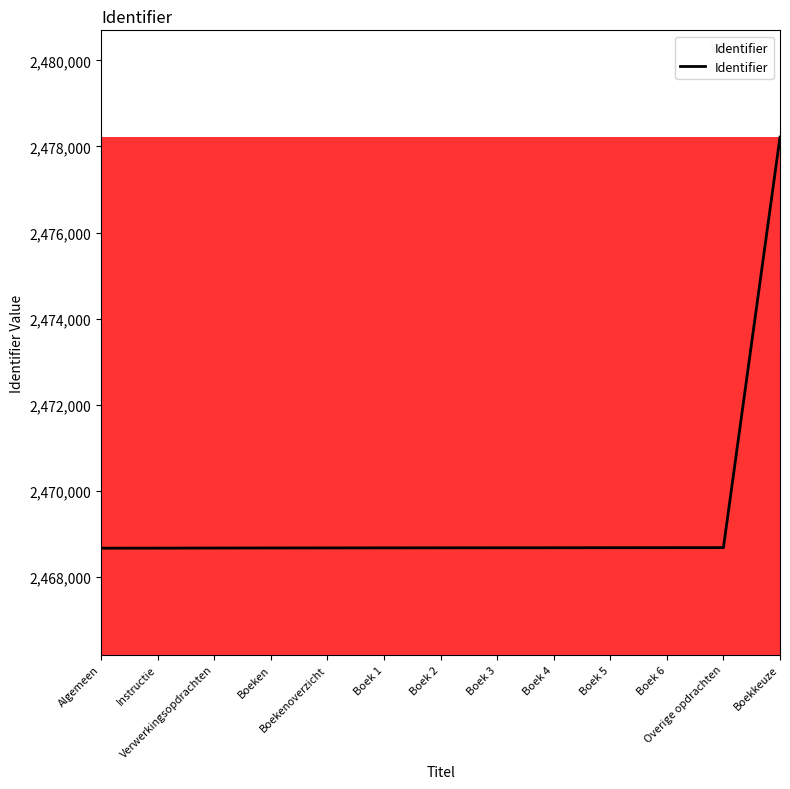

True or false: the data shows 1663043 at Boekenoverzicht.

False